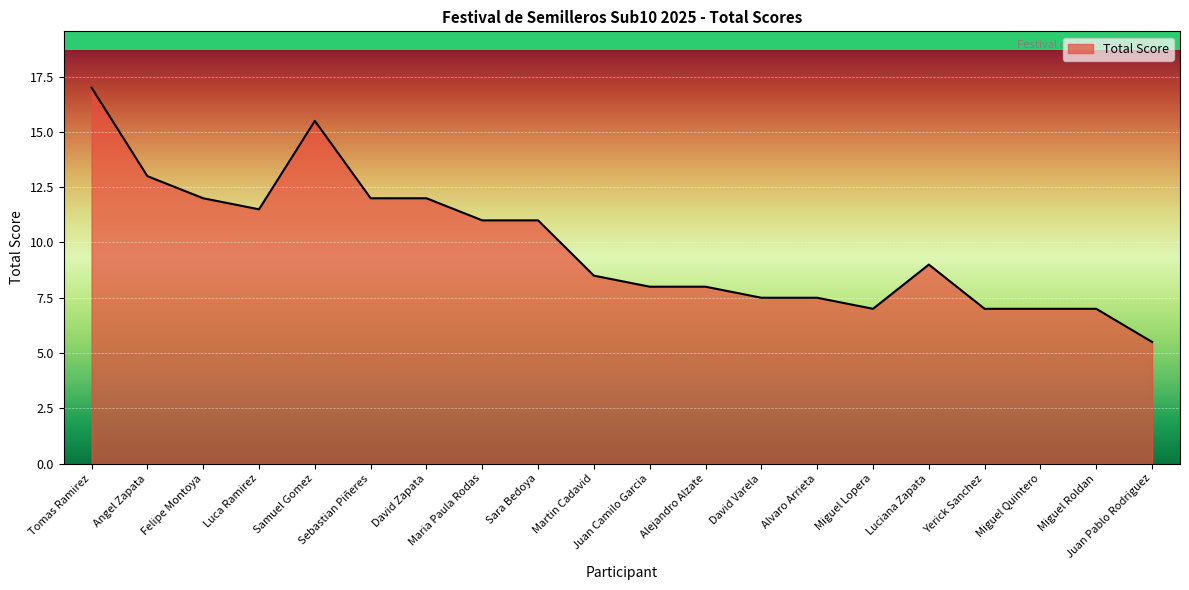

Does the chart display data point markers on the line(s)?

No